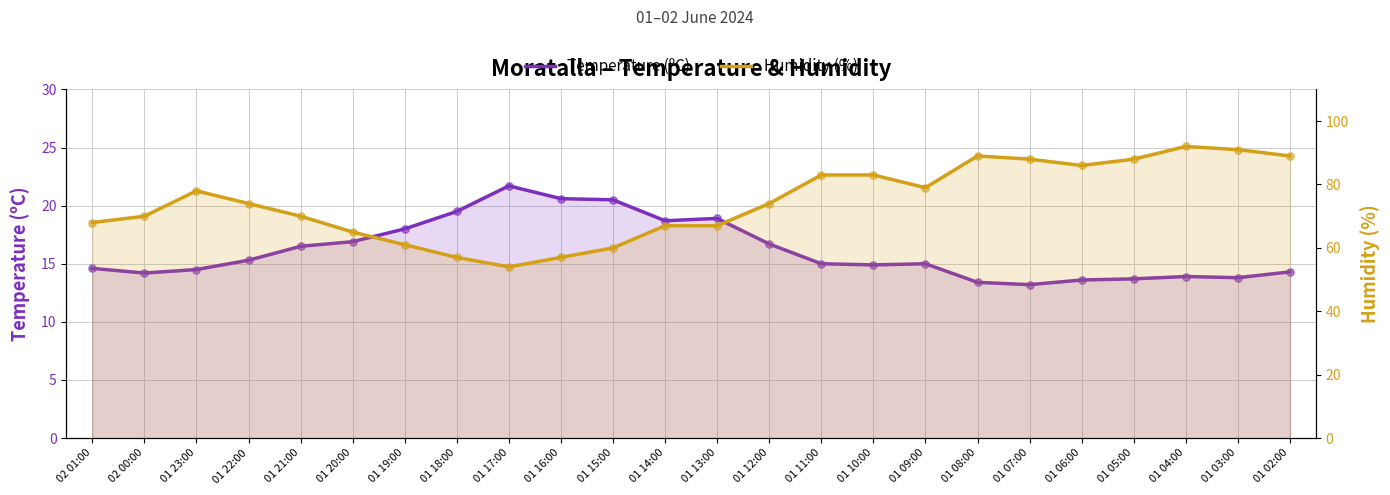

Which series has the largest total across all categories?

Humidity (%)